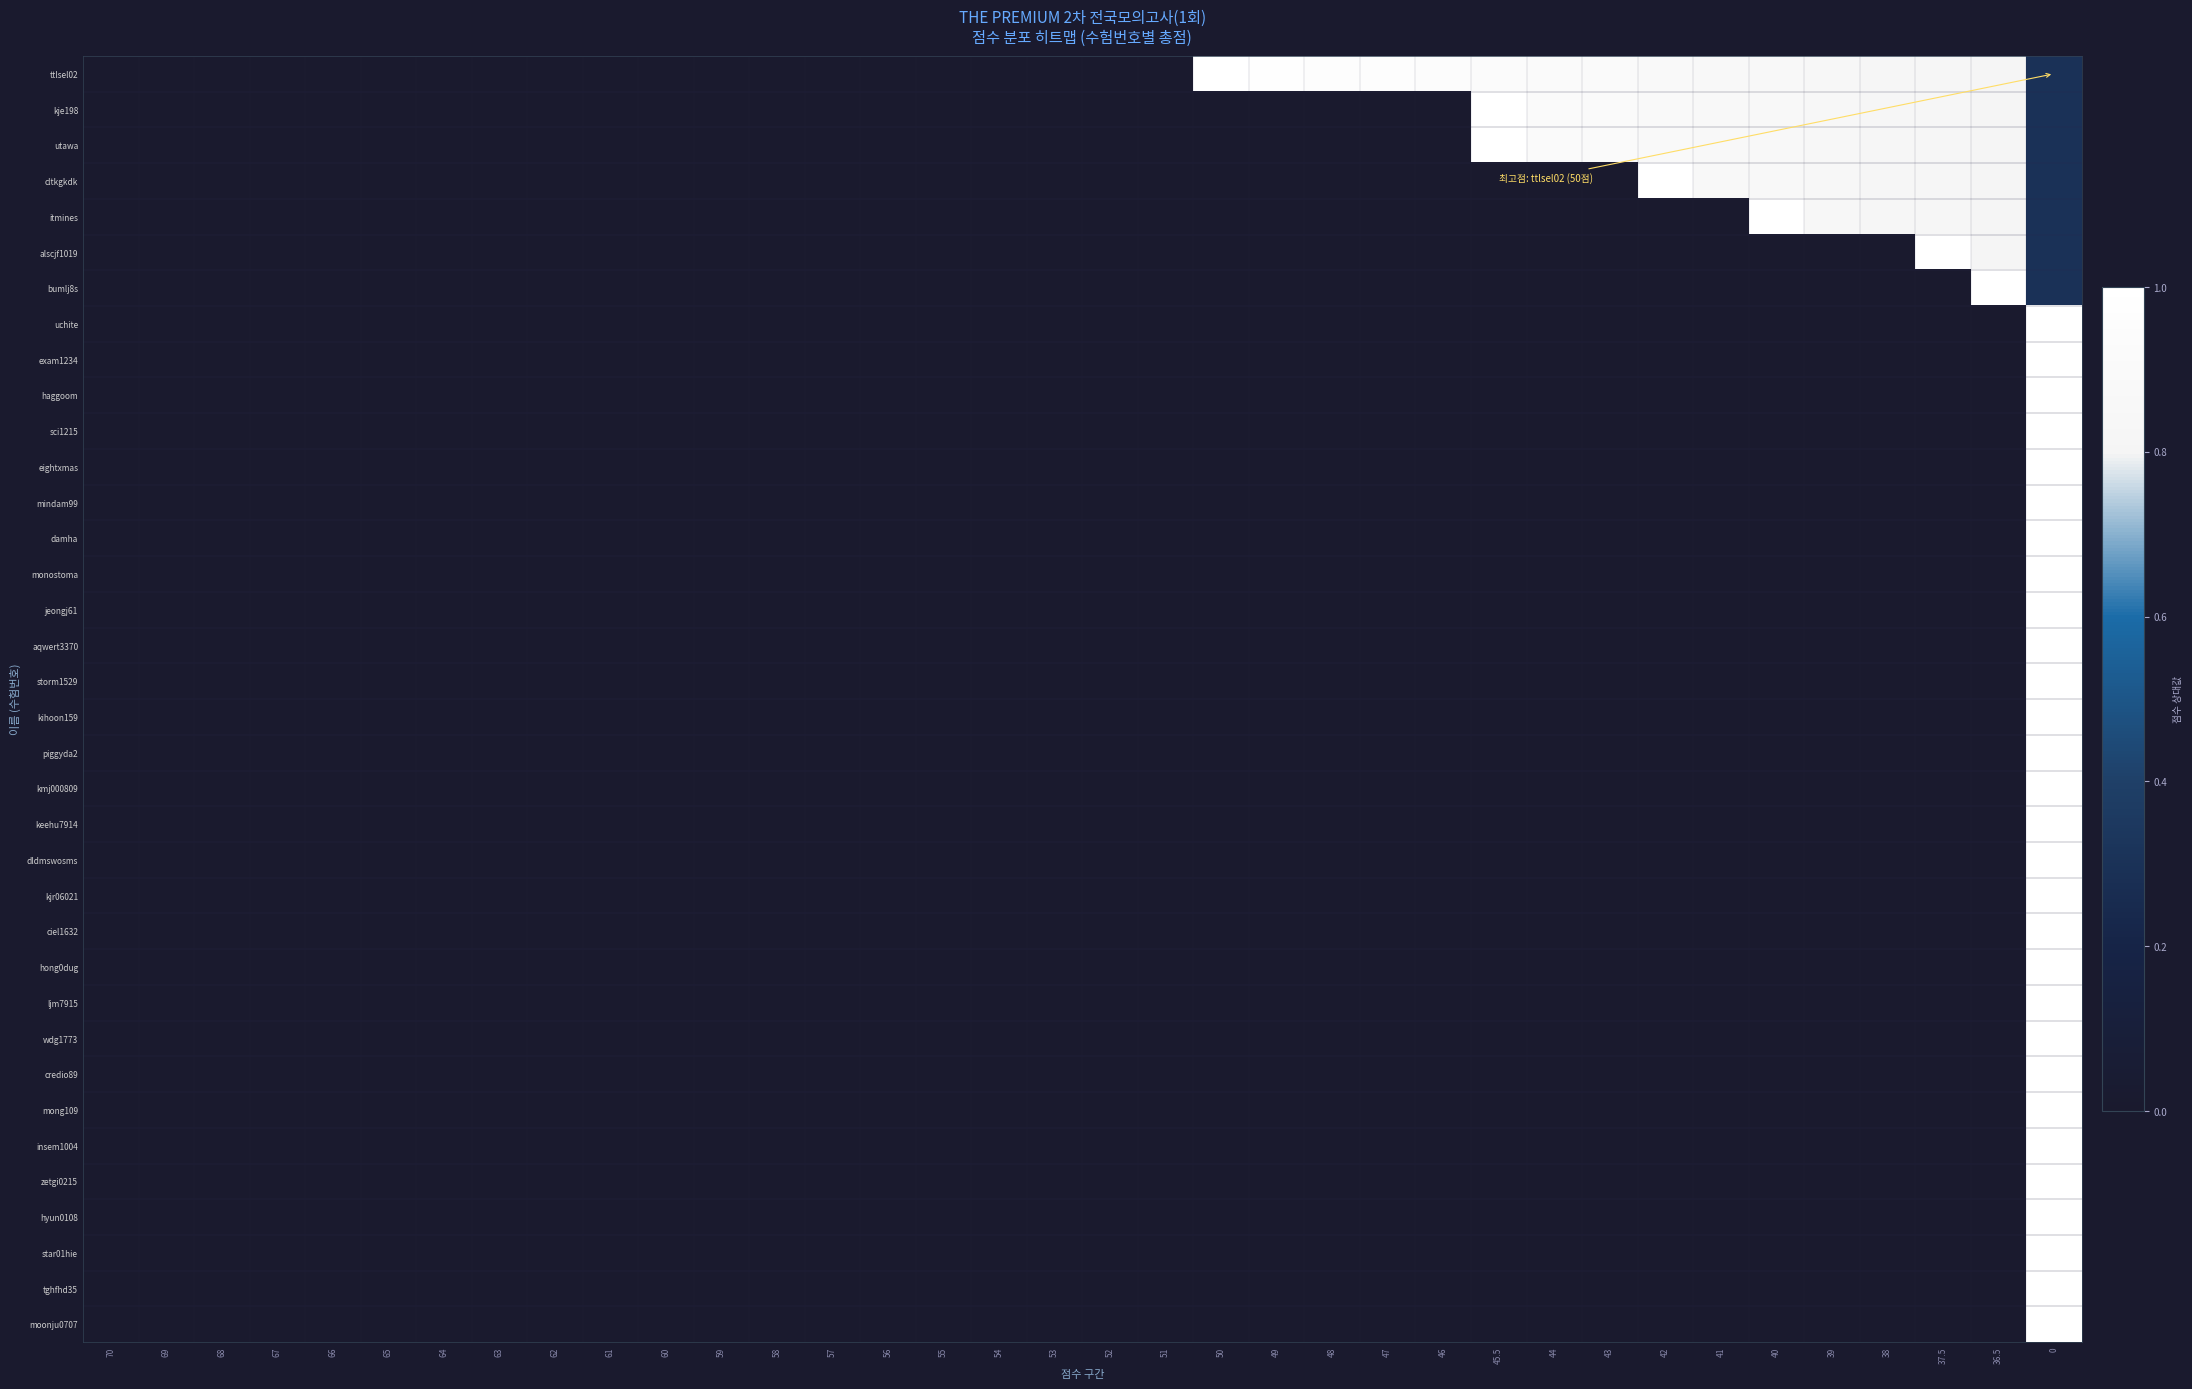

Rank the series by their maximum value, from lowest to highest.

ttlsel02, kje198, utawa, cltkgkdk, itmines, alscjf1019, bumlj8s, uchite, exam1234, haggoom, sci1215, eightxmas, mindam99, damha, monostoma, jeongj61, aqwert3370, storm1529, kihoon159, piggyda2, kmj000809, keehu7914, dldmswosms, kjr06021, ciel1632, hong0dug, ljm7915, wdg1773, credio89, mong109, insem1004, zetgi0215, hyun0108, star01hie, tghfhd35, moonju0707